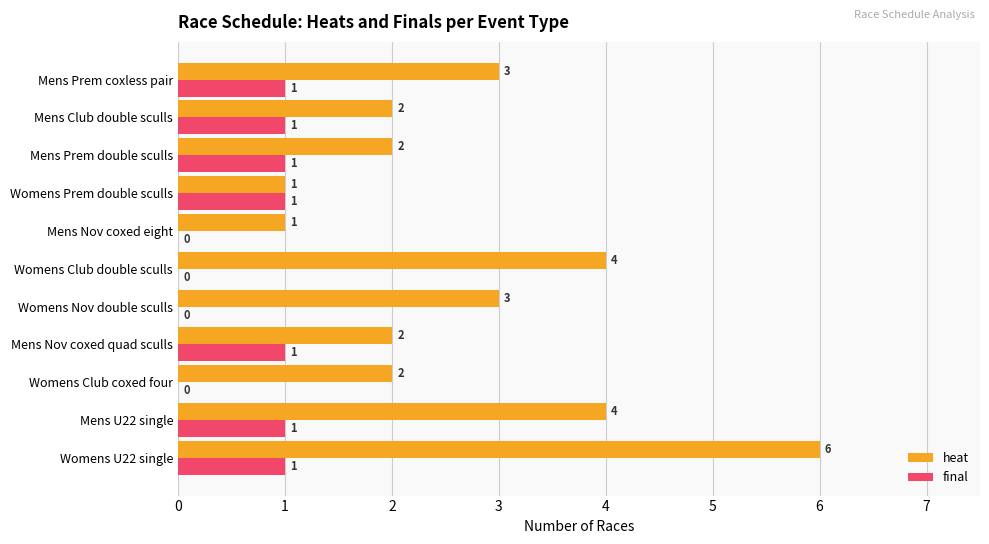

True or false: heat has a value of 4 at Mens U22 single.

True